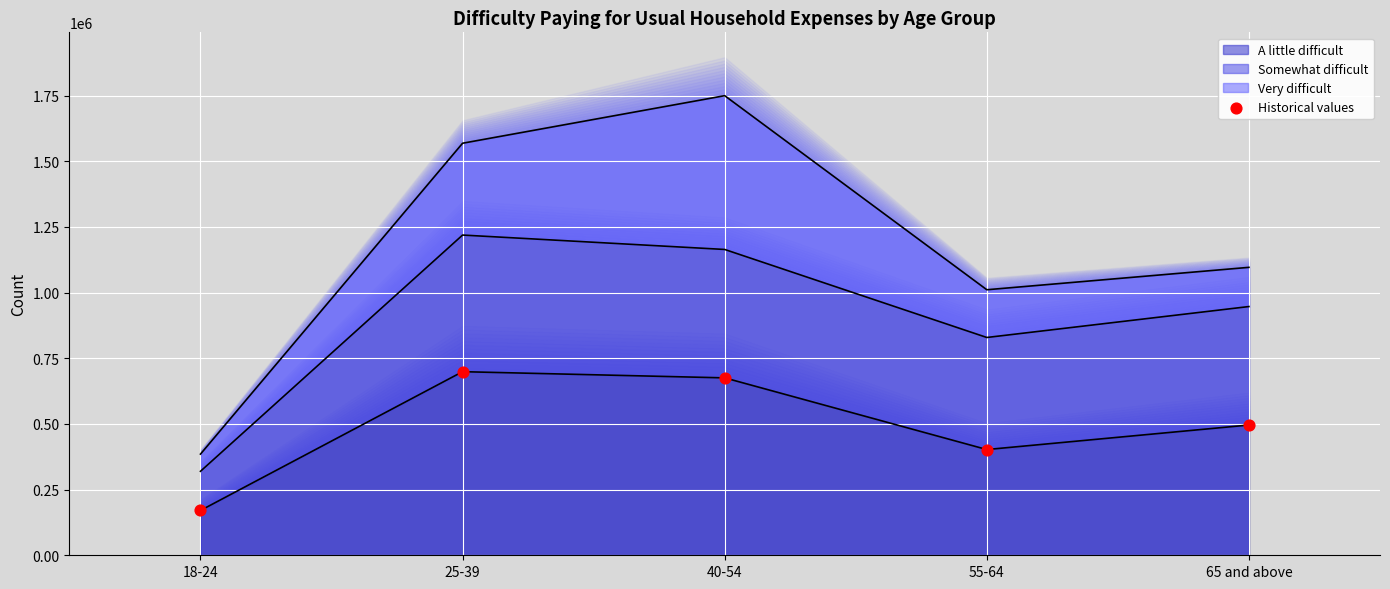

What is the change in value from 25-39 to 65 and above?

-203159